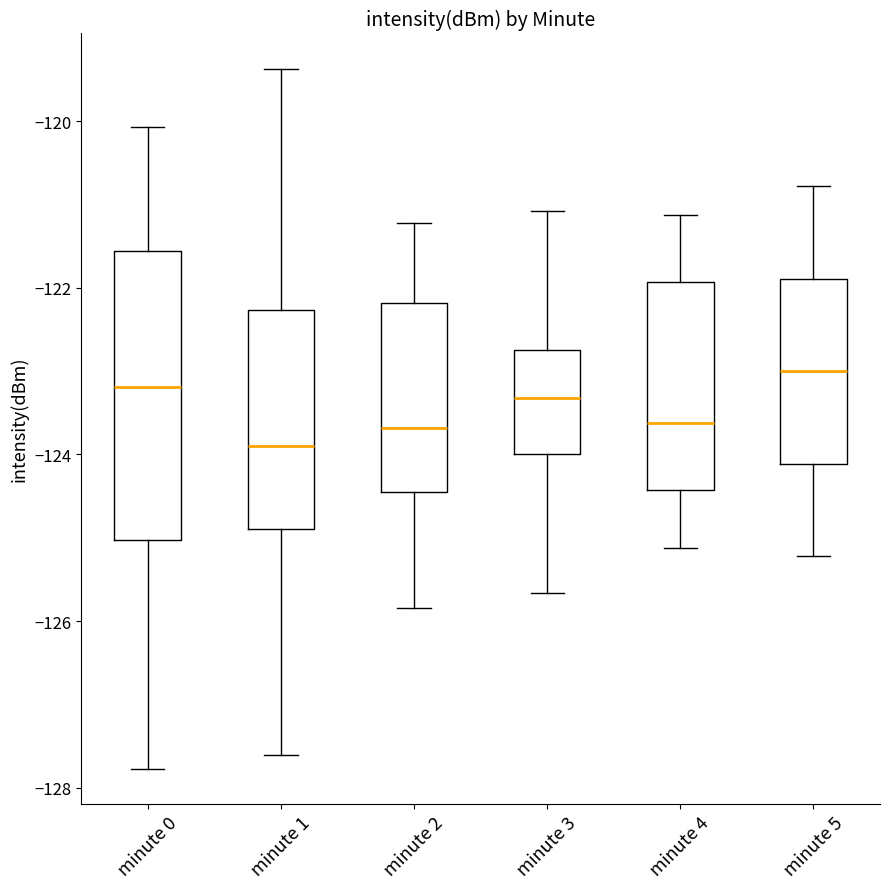

Reading left to right, transcribe this box plot: for each box, give where its median line is, the range the box spans, and where its two whiskers end, as read against the y-axis. The values are not printed on the chart, so give them approximately, as read against the axis.

minute 0: median -123.2, box -125.0 to -121.6, whiskers -127.8 to -120.0
minute 1: median -123.8, box -125.0 to -122.2, whiskers -127.6 to -119.4
minute 2: median -123.6, box -124.4 to -122.2, whiskers -125.8 to -121.2
minute 3: median -123.4, box -124.0 to -122.8, whiskers -125.6 to -121.0
minute 4: median -123.6, box -124.4 to -122.0, whiskers -125.2 to -121.2
minute 5: median -123.0, box -124.2 to -121.8, whiskers -125.2 to -120.8